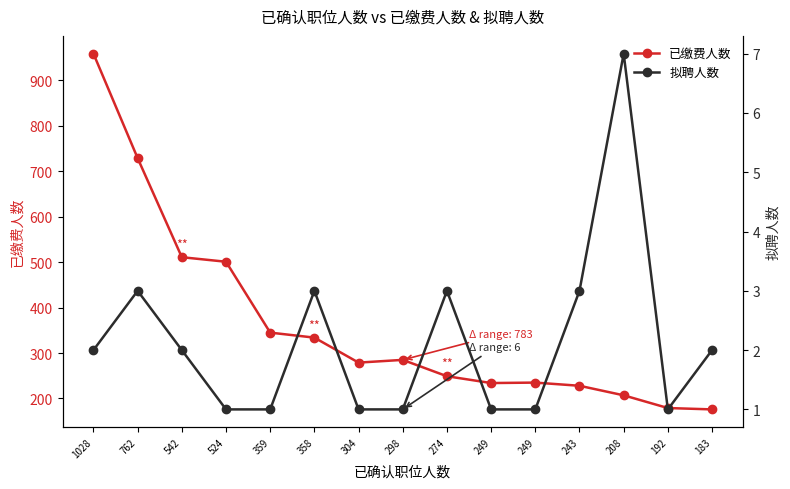

Reading left to right, transcribe all the data shown in this chart.

已缴费人数: 959	729	511	501	345	334	279	285	249	234	235	228	207	179	176
拟聘人数: 2	3	2	1	1	3	1	1	3	1	1	3	7	1	2